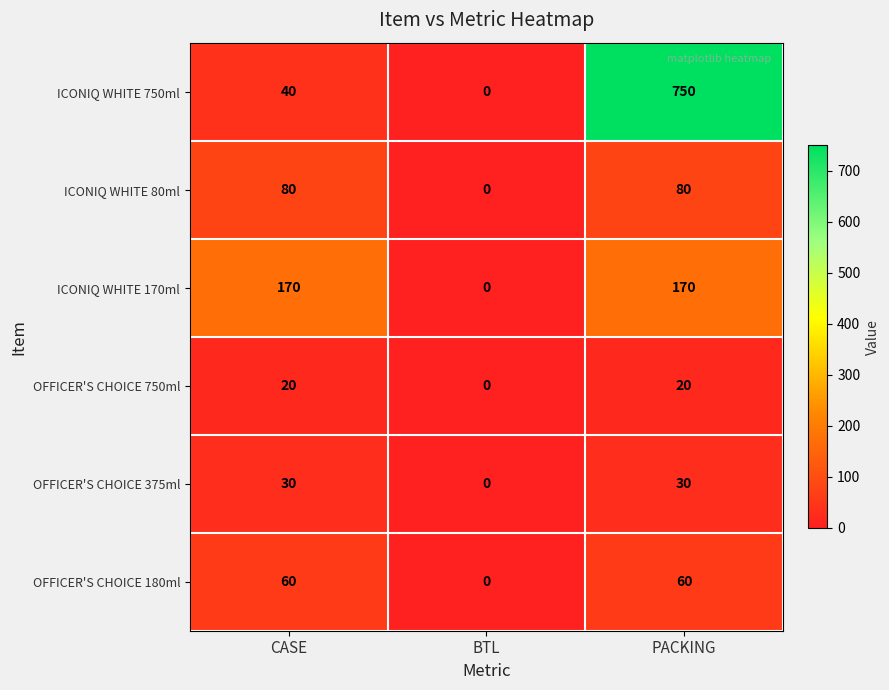

Reading right to left, what are all the values shown in this chart?

ICONIQ WHITE 750ml: 750	0	40
ICONIQ WHITE 80ml: 80	0	80
ICONIQ WHITE 170ml: 170	0	170
OFFICER'S CHOICE 750ml: 20	0	20
OFFICER'S CHOICE 375ml: 30	0	30
OFFICER'S CHOICE 180ml: 60	0	60